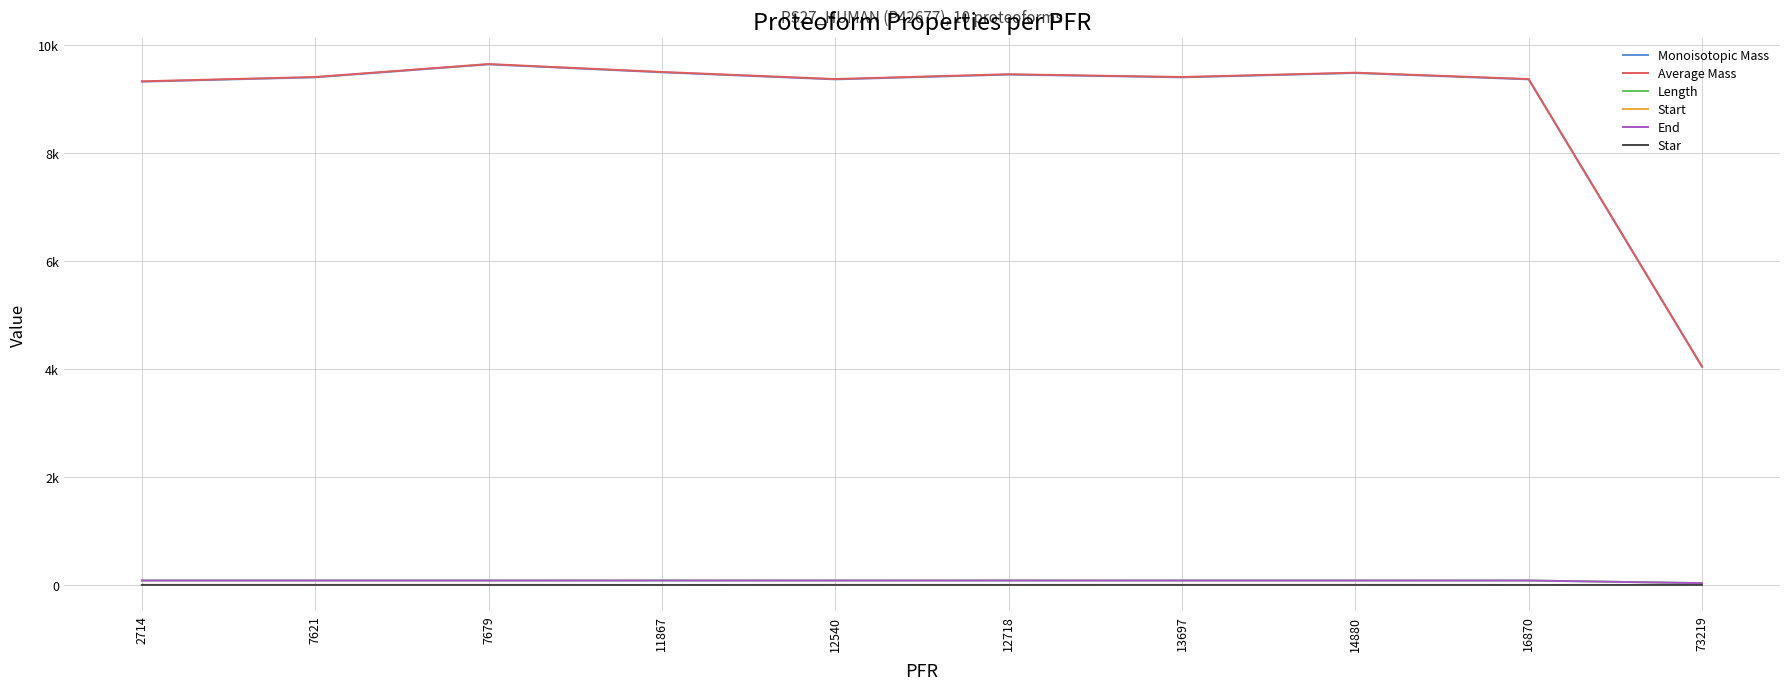

Does the chart have visible grid lines?

Yes